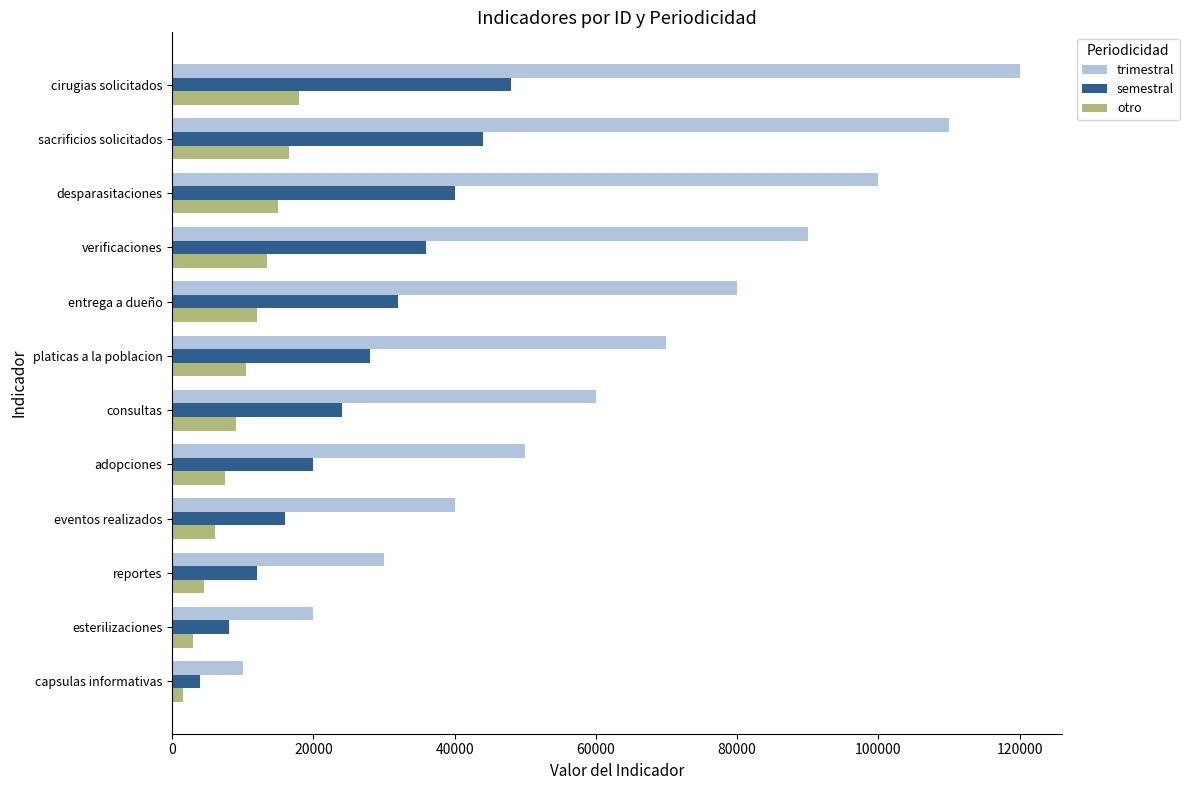

Which series has the largest range (max minus min)?

trimestral